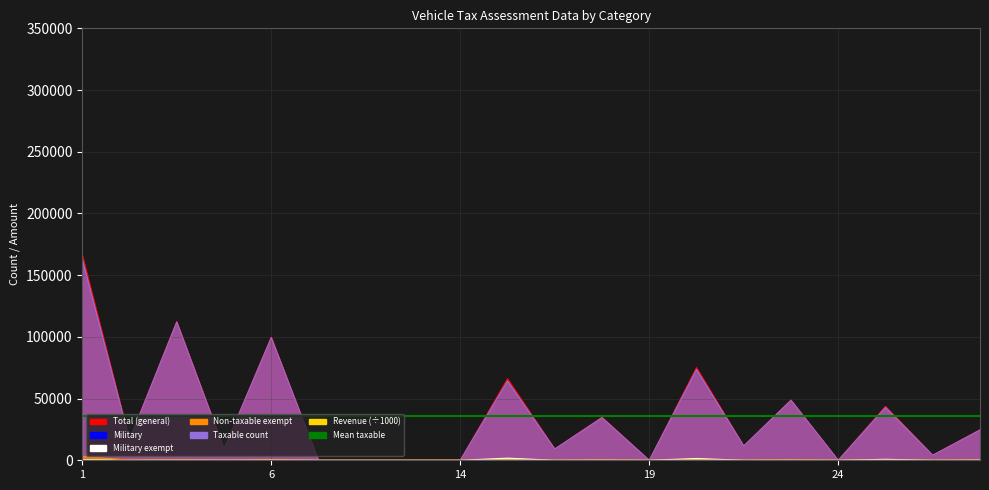

What is the difference between the highest and lowest values at 25?

43703.0